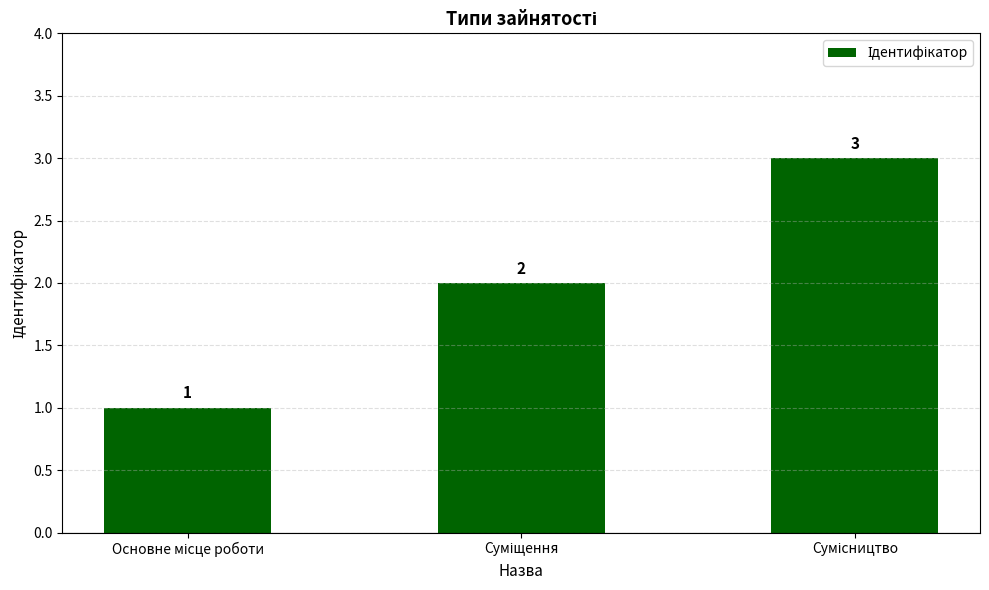

How many bars are there in total?

3